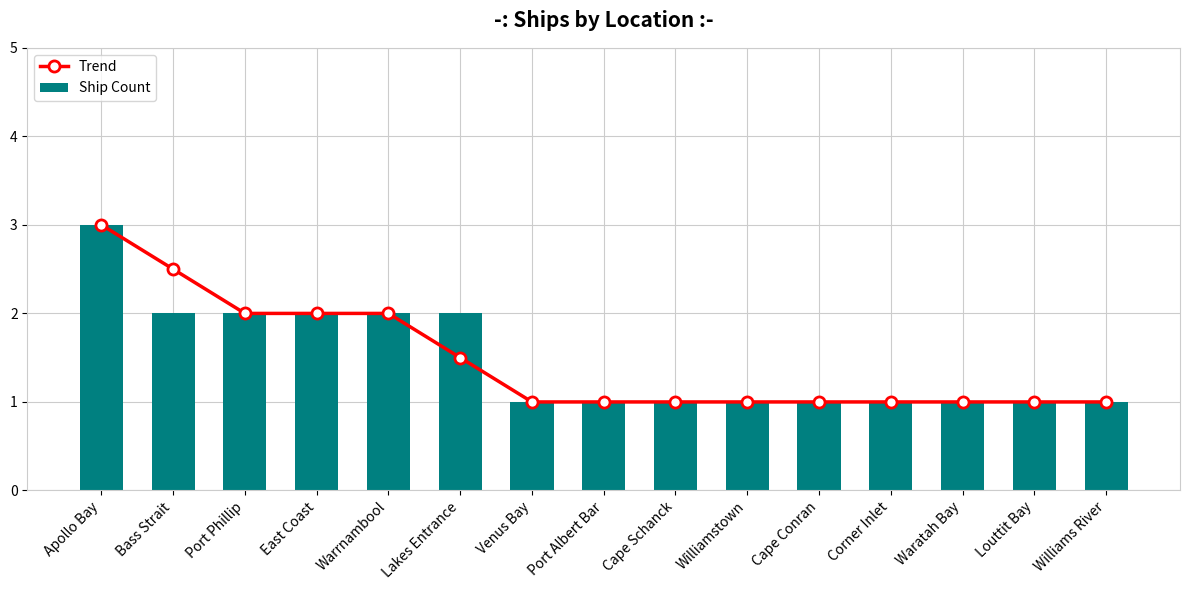

The Trend series shows 1.0 at Port Albert Bar. True or false?

True